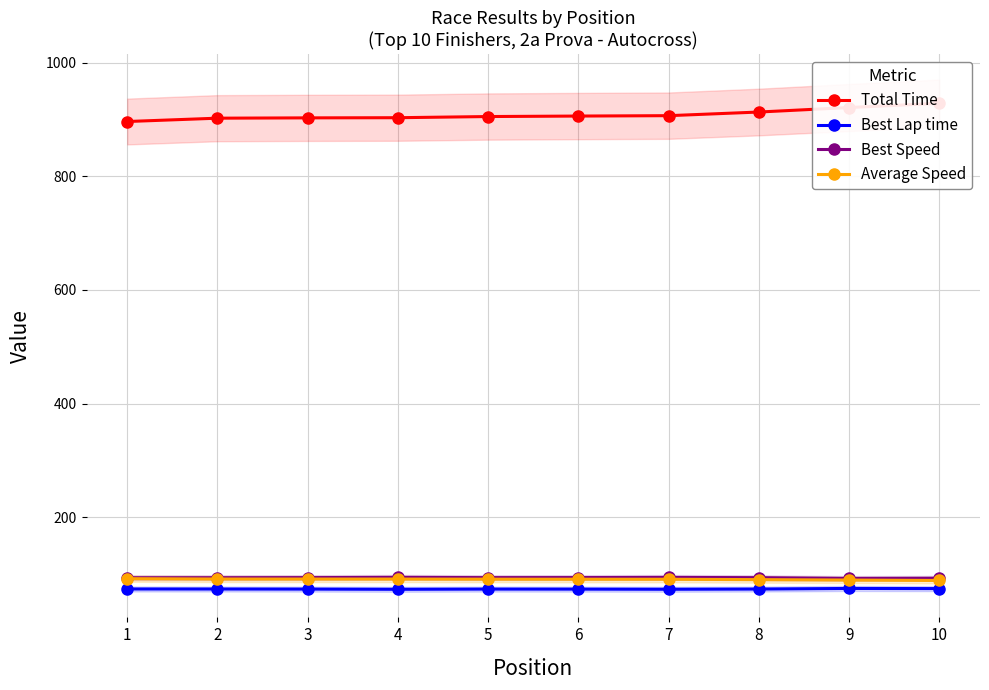

Rank the series by their maximum value, from lowest to highest.

Best Lap time, Average Speed, Best Speed, Total Time